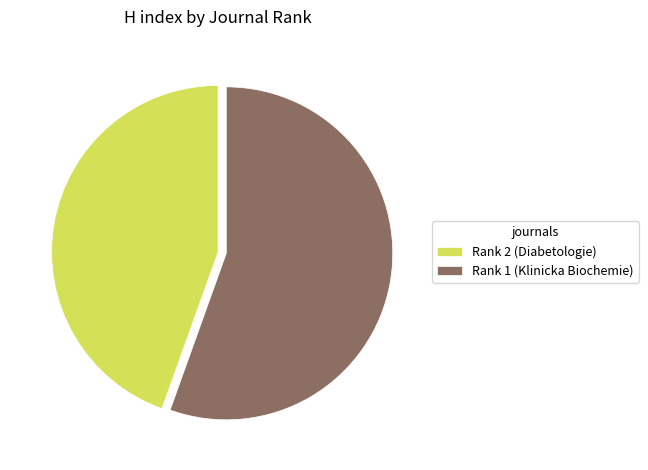

True or false: Rank 1 (Klinicka Biochemie) accounts for 65% of the total.

False